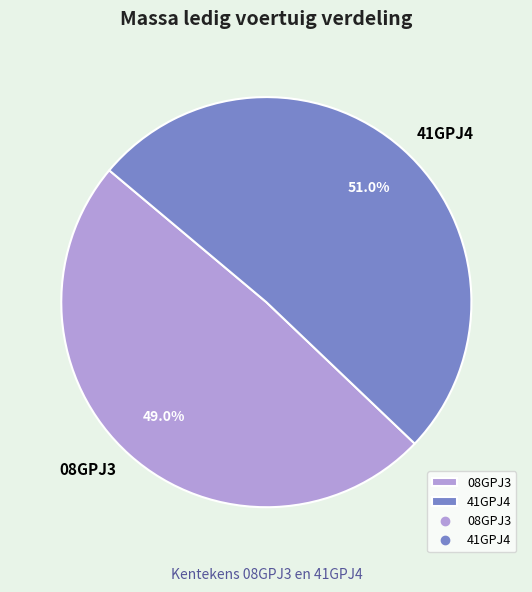

Do 08GPJ3 and 41GPJ4 together represent more than half of the pie?

Yes